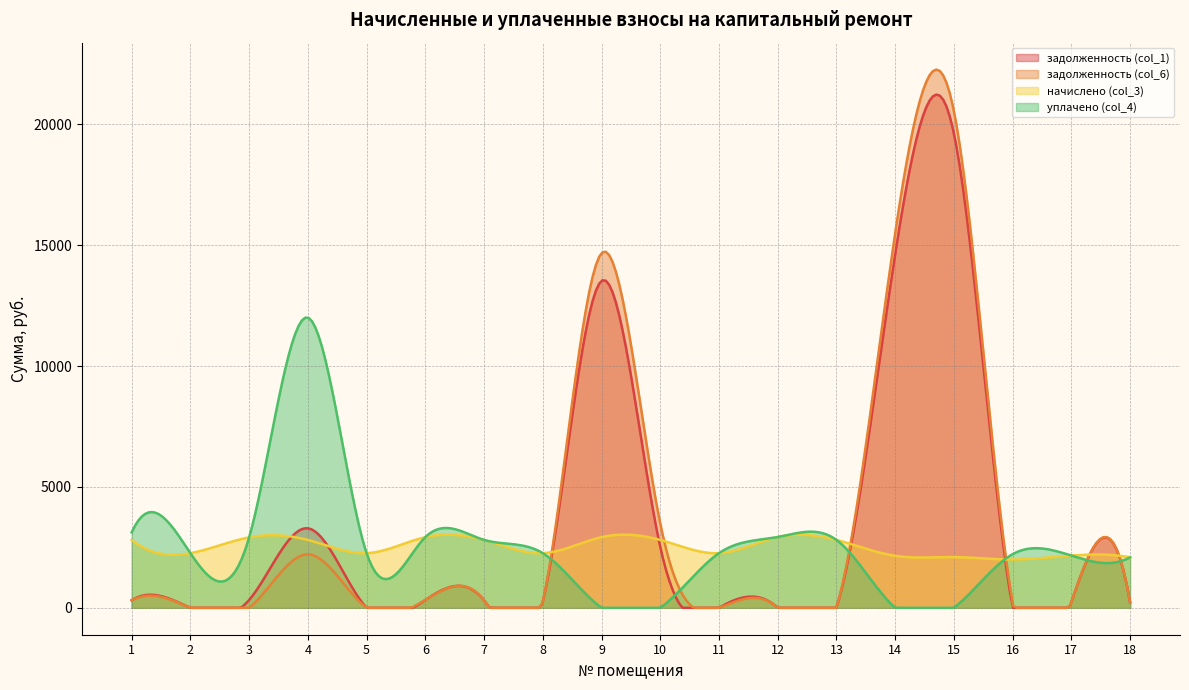

Which series has the widest spread of values?

задолженность (col_6)